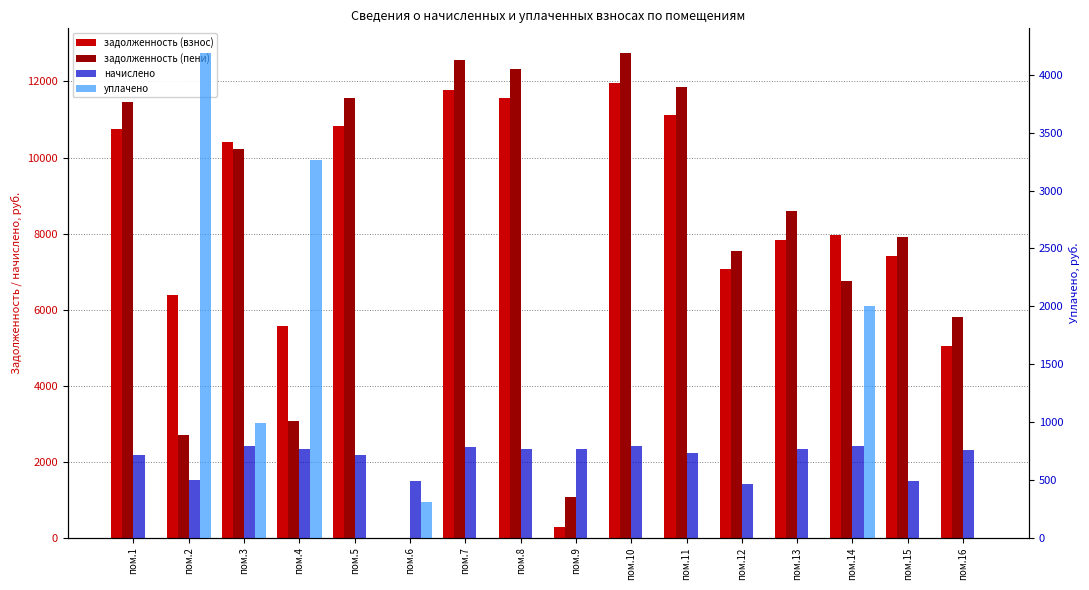

Is it true that задолженность (взнос) equals 3501.3 at пом.4?

False